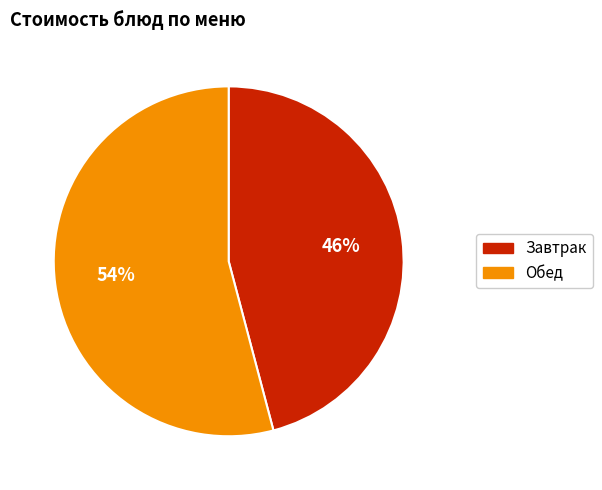

To the nearest percent, what is the difference between the largest and smallest slice percentages?

8%